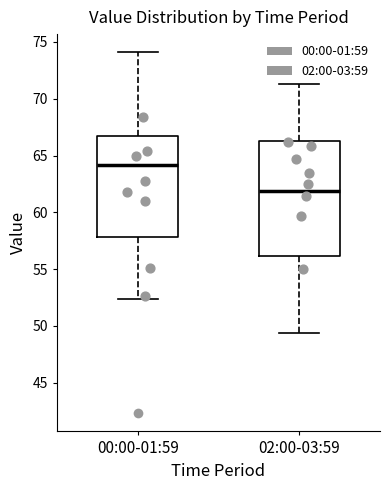

Which box has the lowest median line?

02:00-03:59